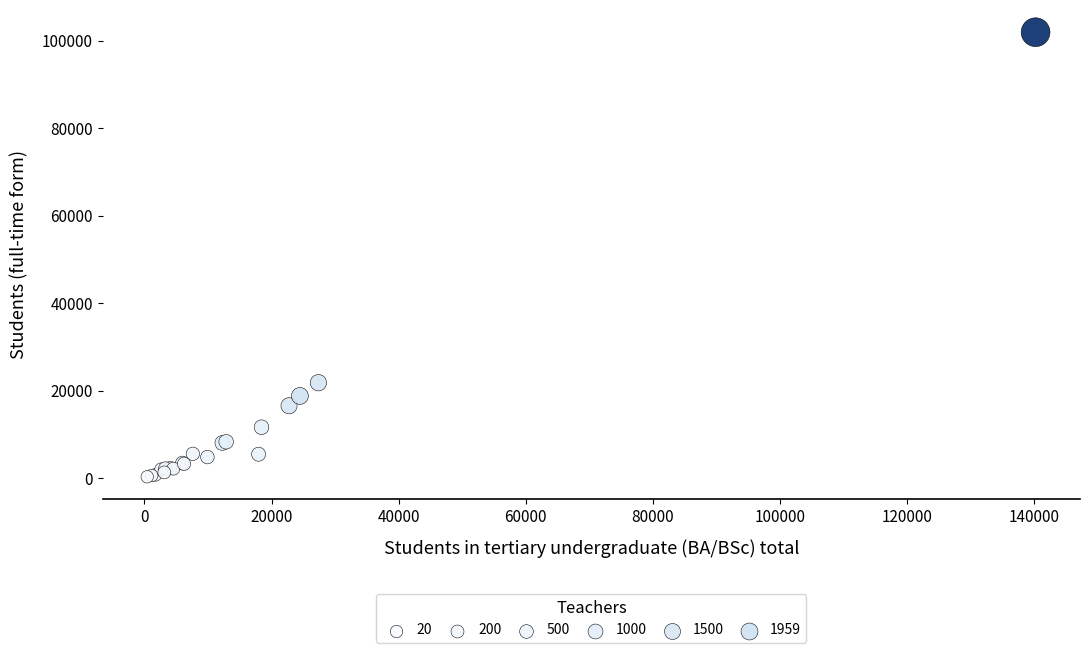

What Y value in the scatter plot is closest to 51143?

21853